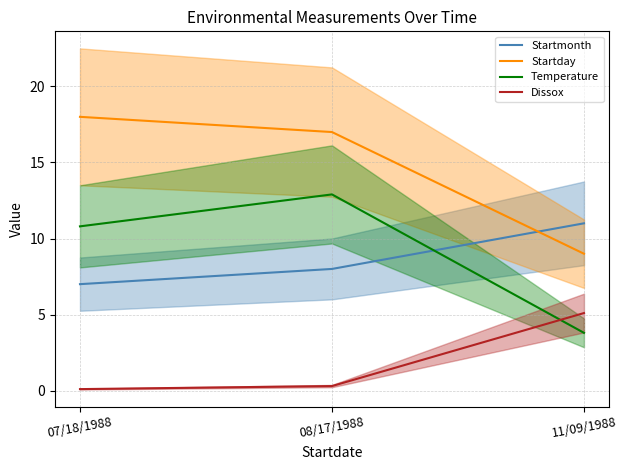

How many lines are shown in the chart?

4